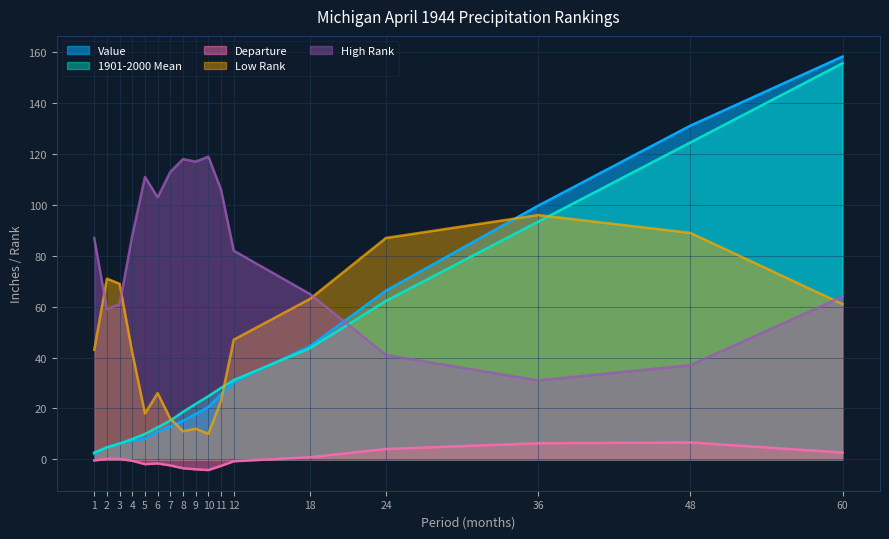

True or false: 1901-2000 Mean has more than 1 interior local peaks.

False